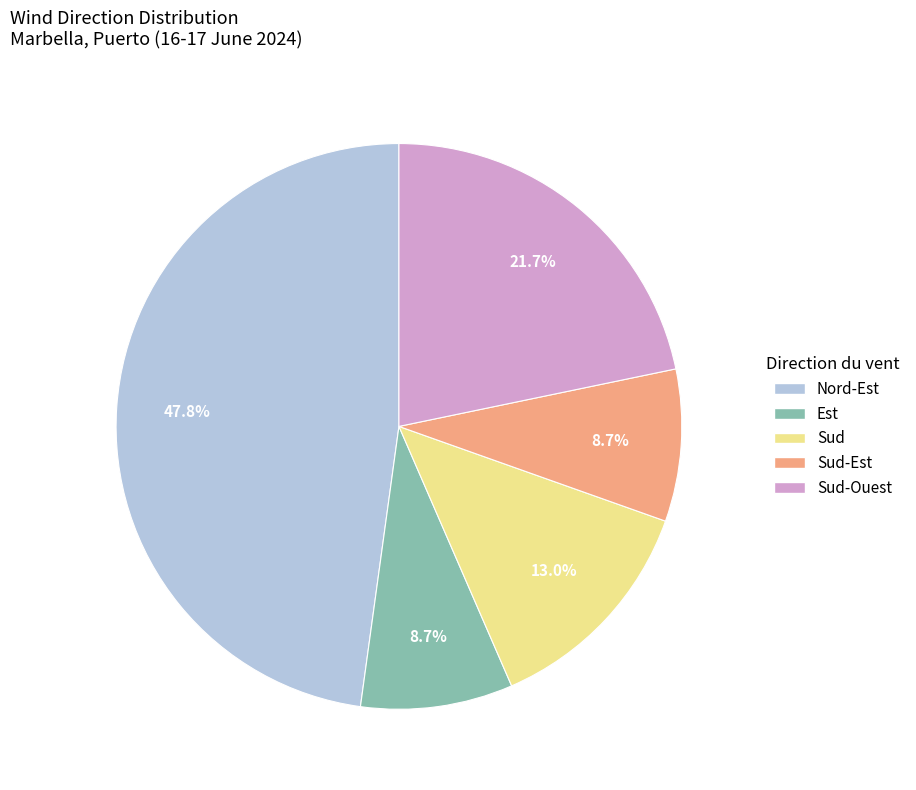

Is there any slice that represents more than half of the pie?

No